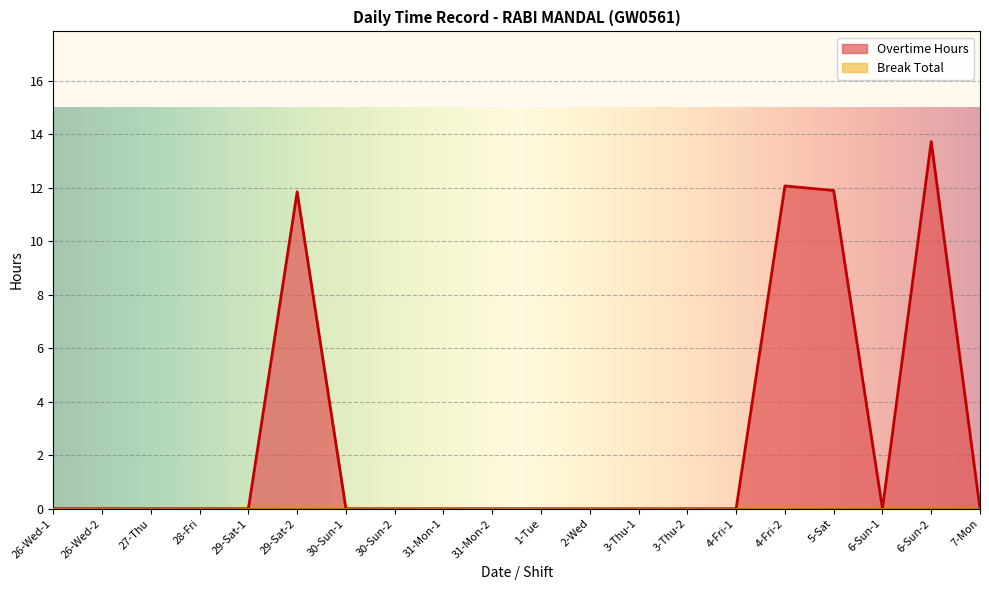

What is the label of the 2nd point from the right?

6-Sun-2